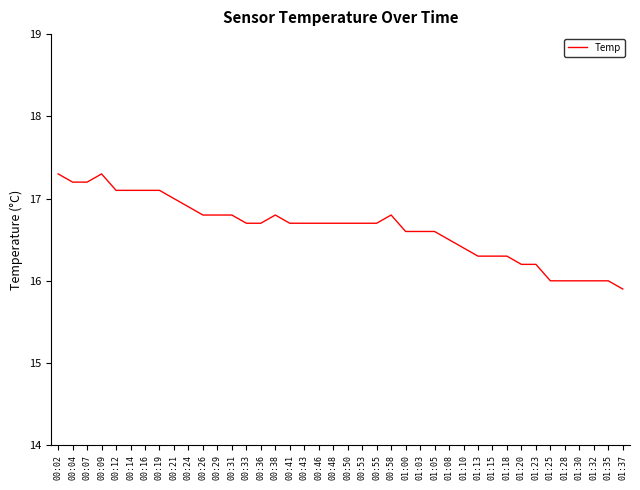

Which has a higher value, 00:19 or 00:58?

00:19